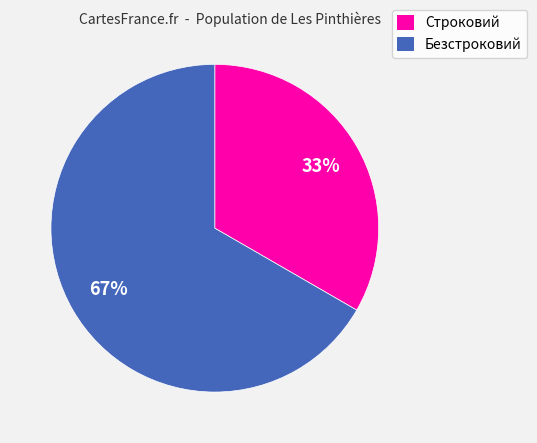

What percentage is the Строковий slice, to the nearest percent?

33%